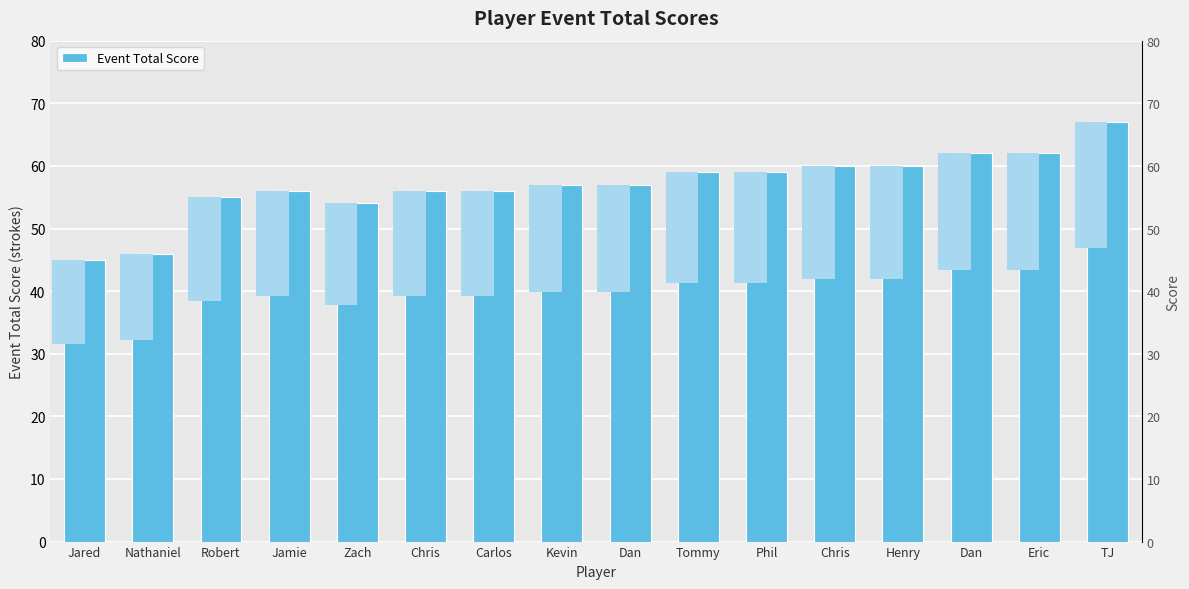

Which has a higher value, Henry or Carlos?

Henry